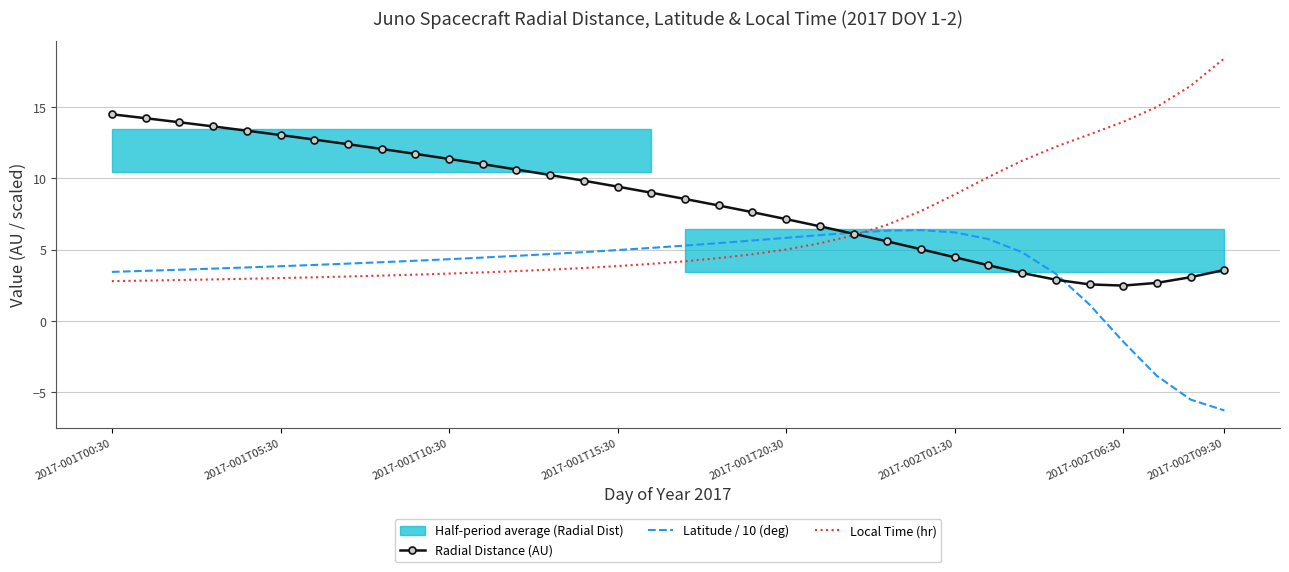

The Latitude / 10 (deg) series shows 6.2 at 2017-002T01:30. True or false?

True